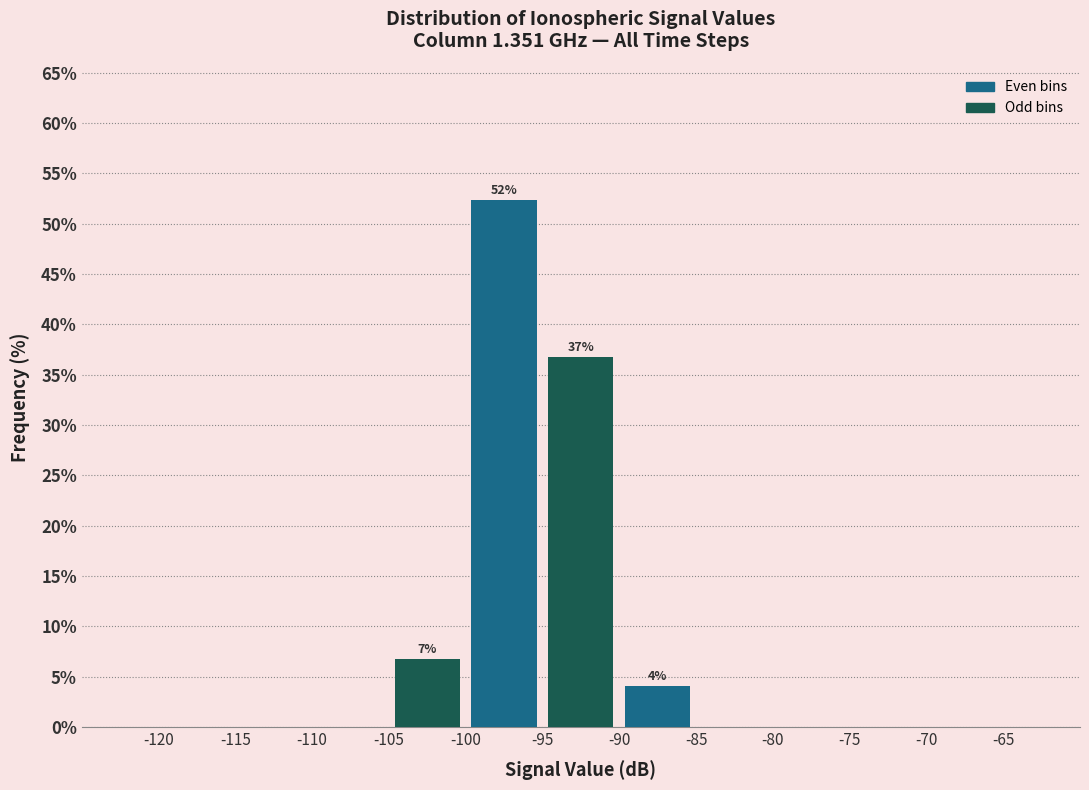

Which range on the x-axis has the tallest bar?

-100 to -95